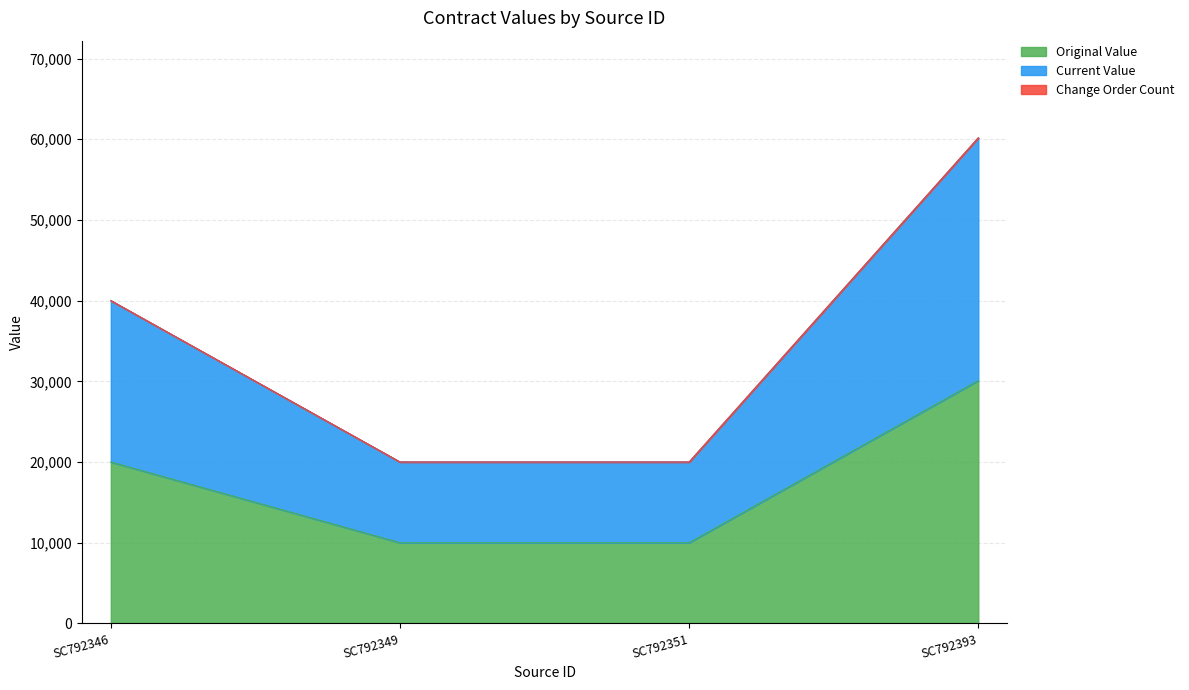

What is the sum of all original_value values?

70088.8